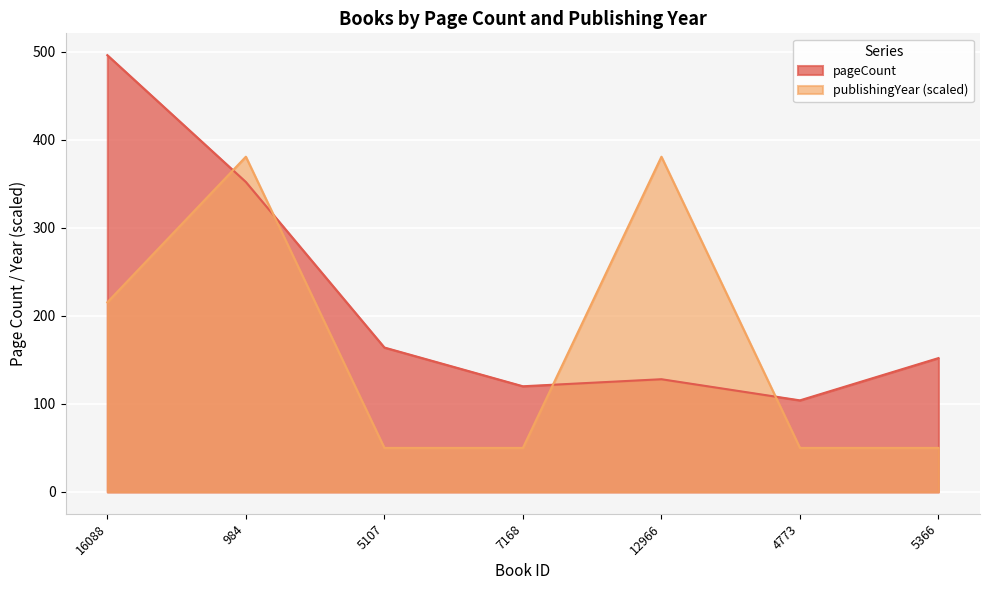

At which category does pageCount reach its first local valley?

7168